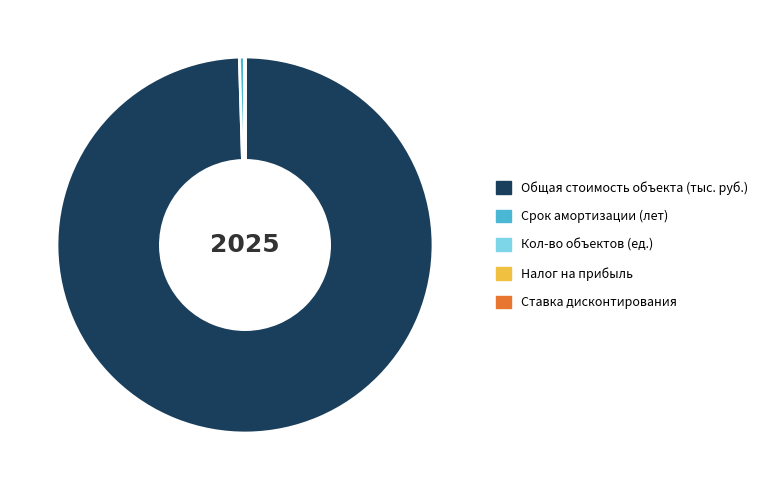

Approximately how many times larger is the value at Общая стоимость объекта (тыс. руб.) compared to Срок амортизации (лет)?

218.8